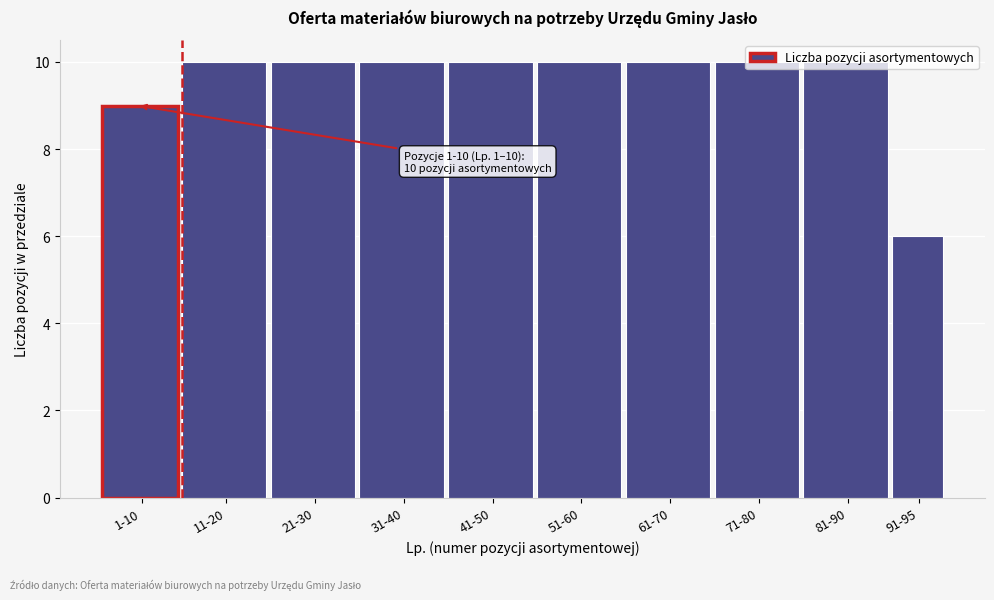

What is the label of the 6th bar from the right?

41-50